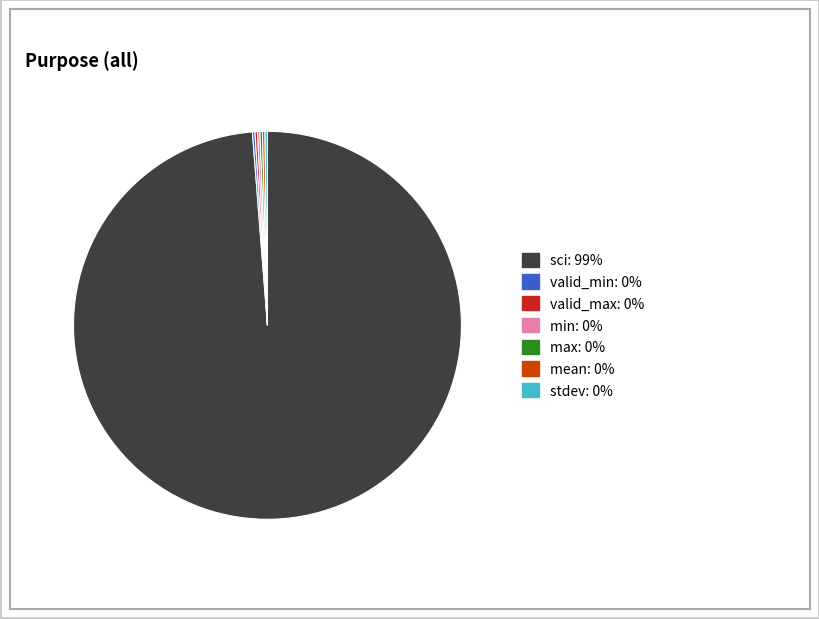

Which slice represents more than half of the pie?

sci